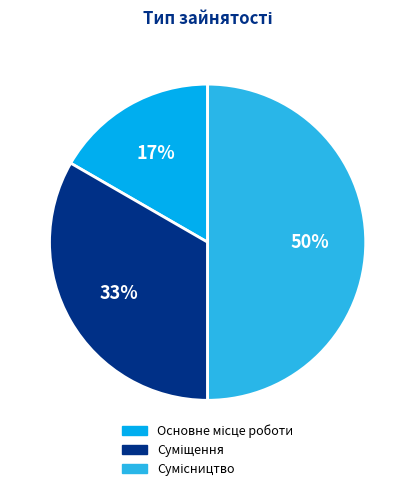

To the nearest percent, what is the difference between the largest and smallest slice percentages?

33%